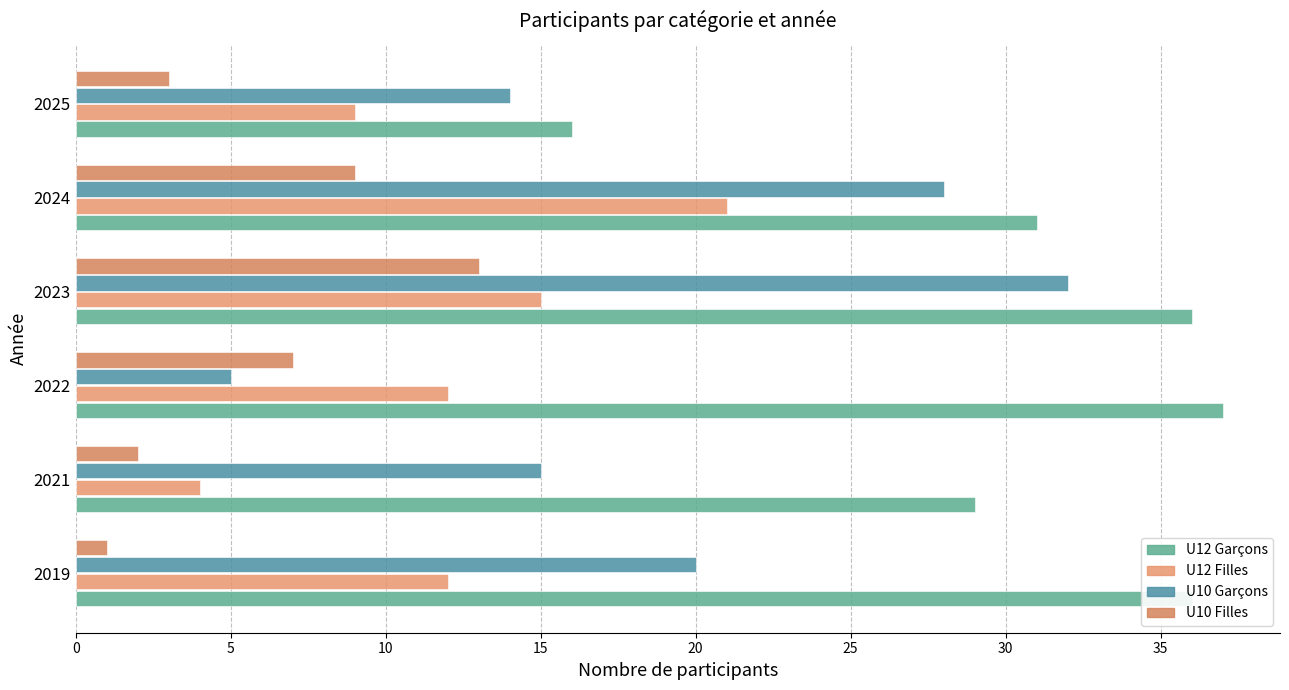

Reading left to right, what are all the values shown in this chart?

U12 Garçons: 36	29	37	36	31	16
U12 Filles: 12	4	12	15	21	9
U10 Garçons: 20	15	5	32	28	14
U10 Filles: 1	2	7	13	9	3